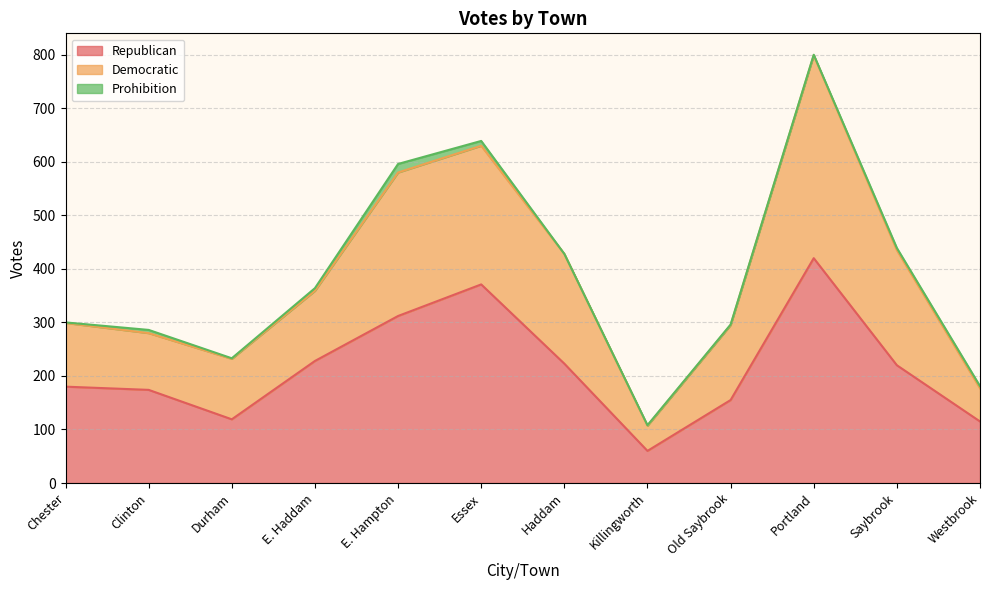

What is the label of the 12th point from the right?

Chester